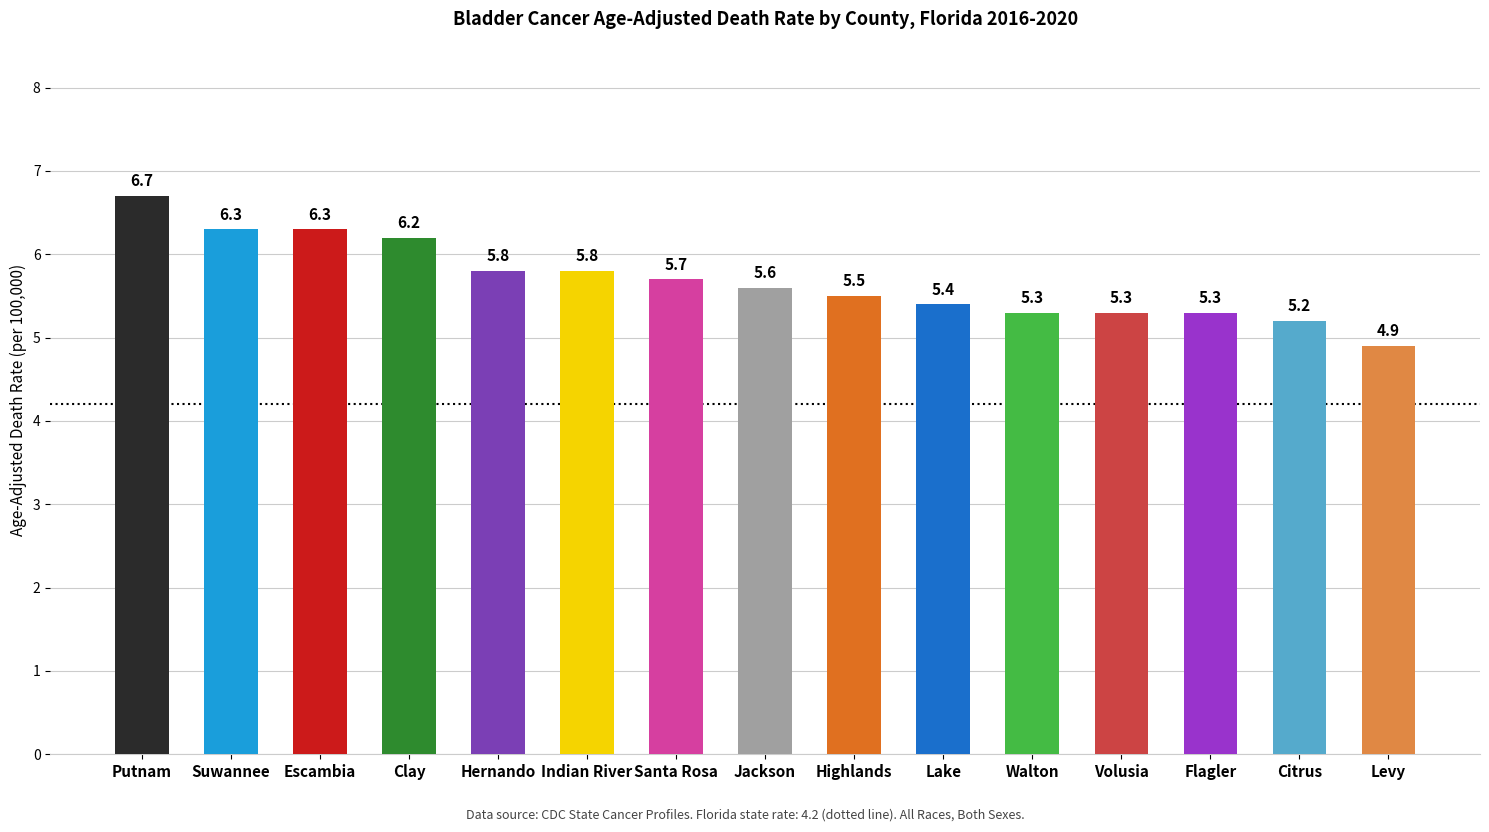

How many values are below 5?

1